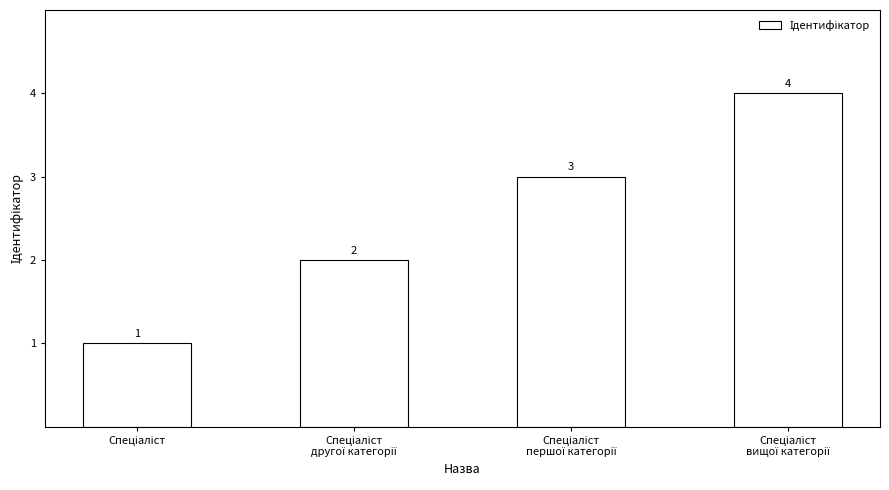

What is the maximum value shown in the chart?

4